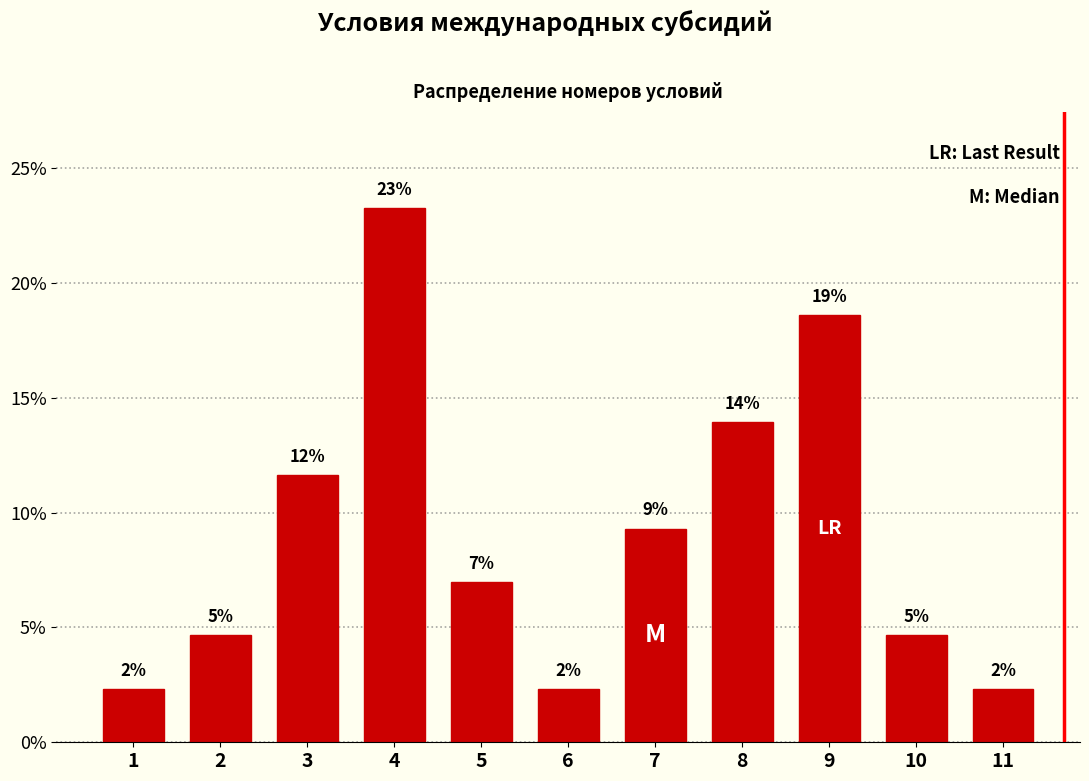

Are the bars horizontal?

No